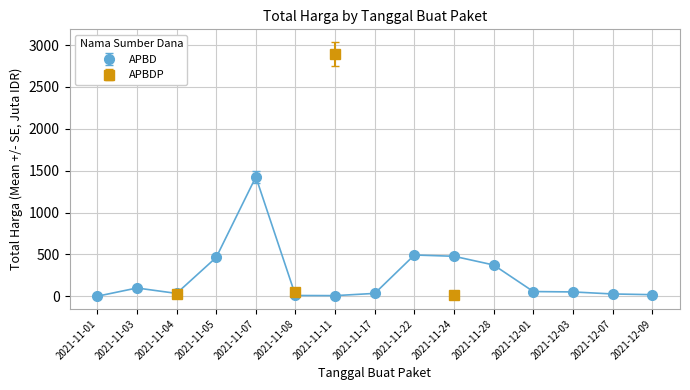

What is the greatest value displayed?

1354.6